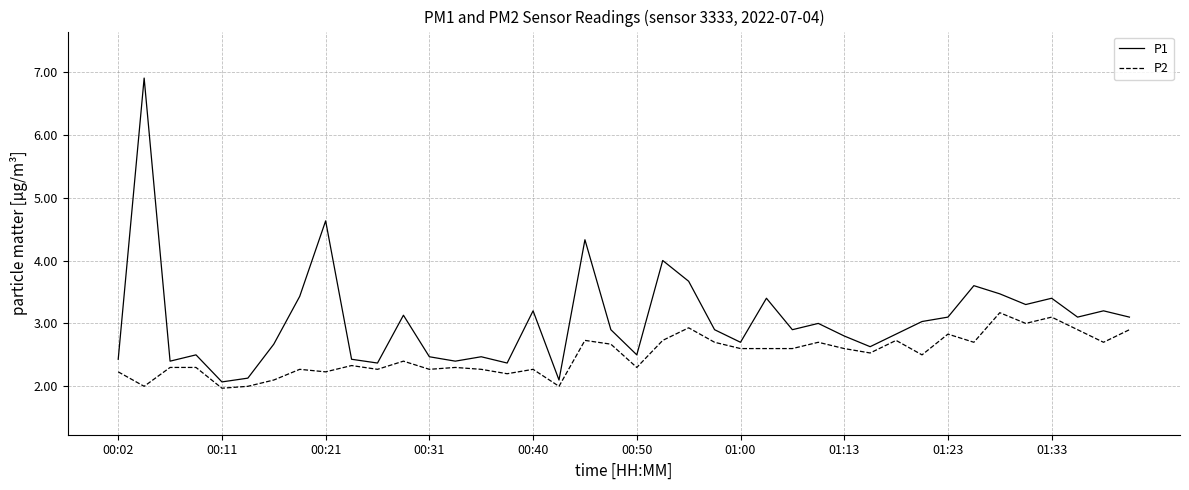

True or false: P1 and P2 intersect in this chart.

False